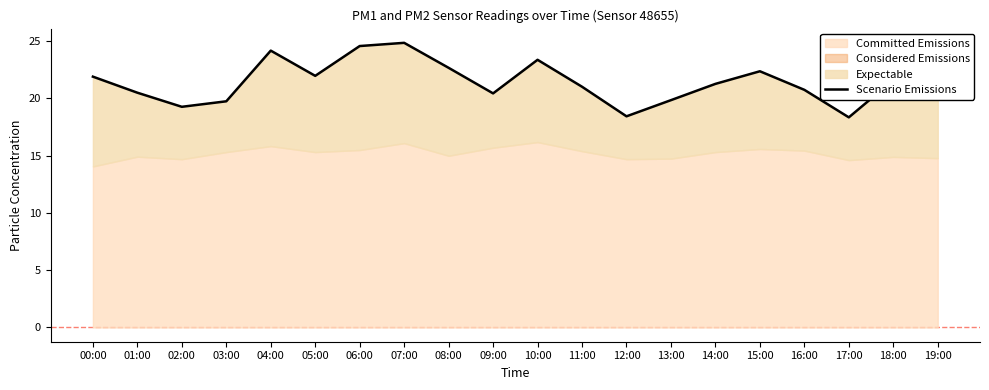

Is it true that the value at 16:00 is 20.7?

True